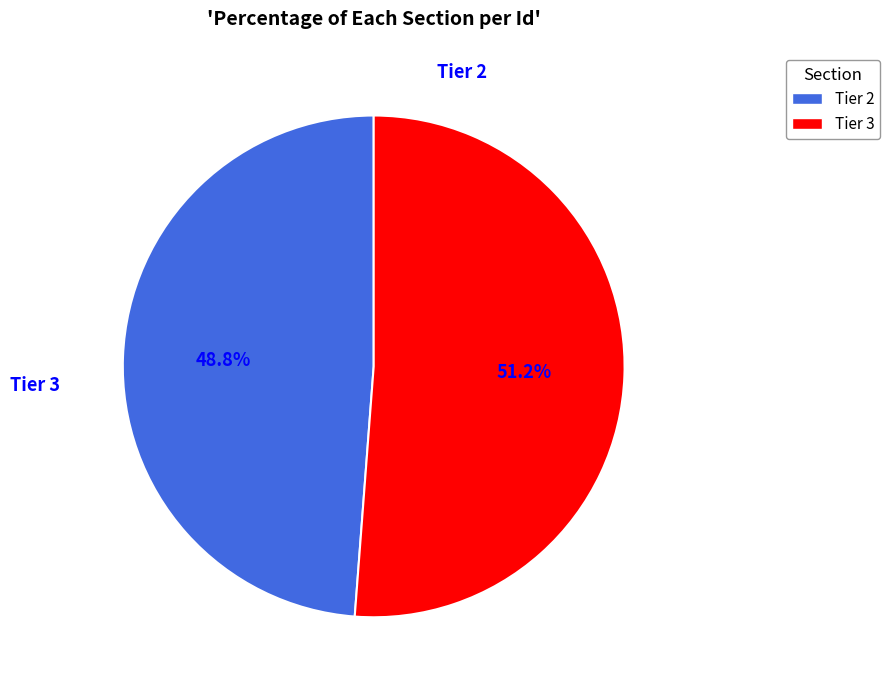

Between Tier 3 and Tier 2, which is larger?

Tier 3